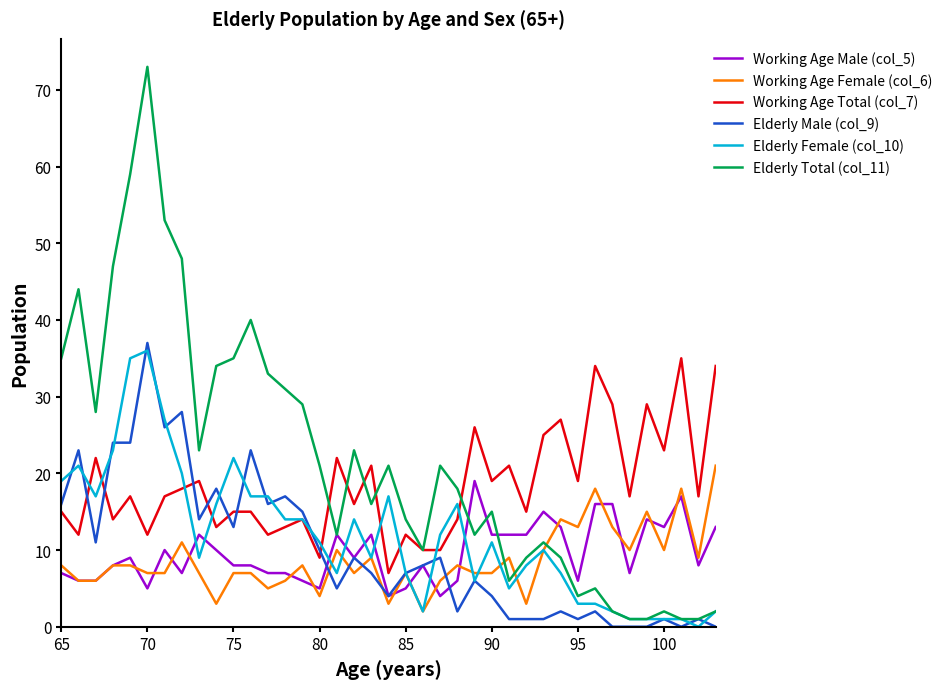

True or false: Elderly Female (col_10) and Working Age Male (col_5) cross at least once.

True